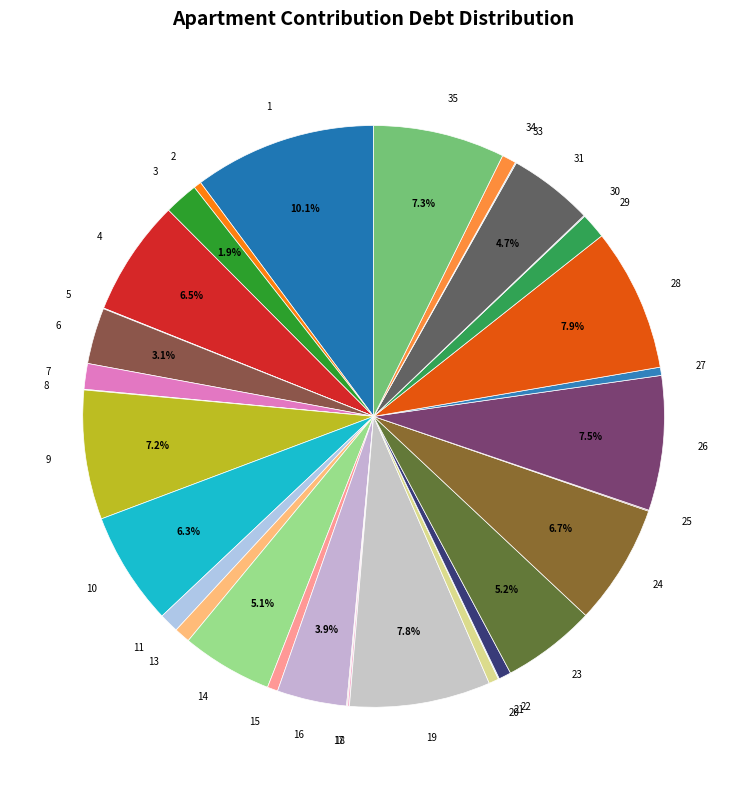

Does 34 represent more than half of the total?

No